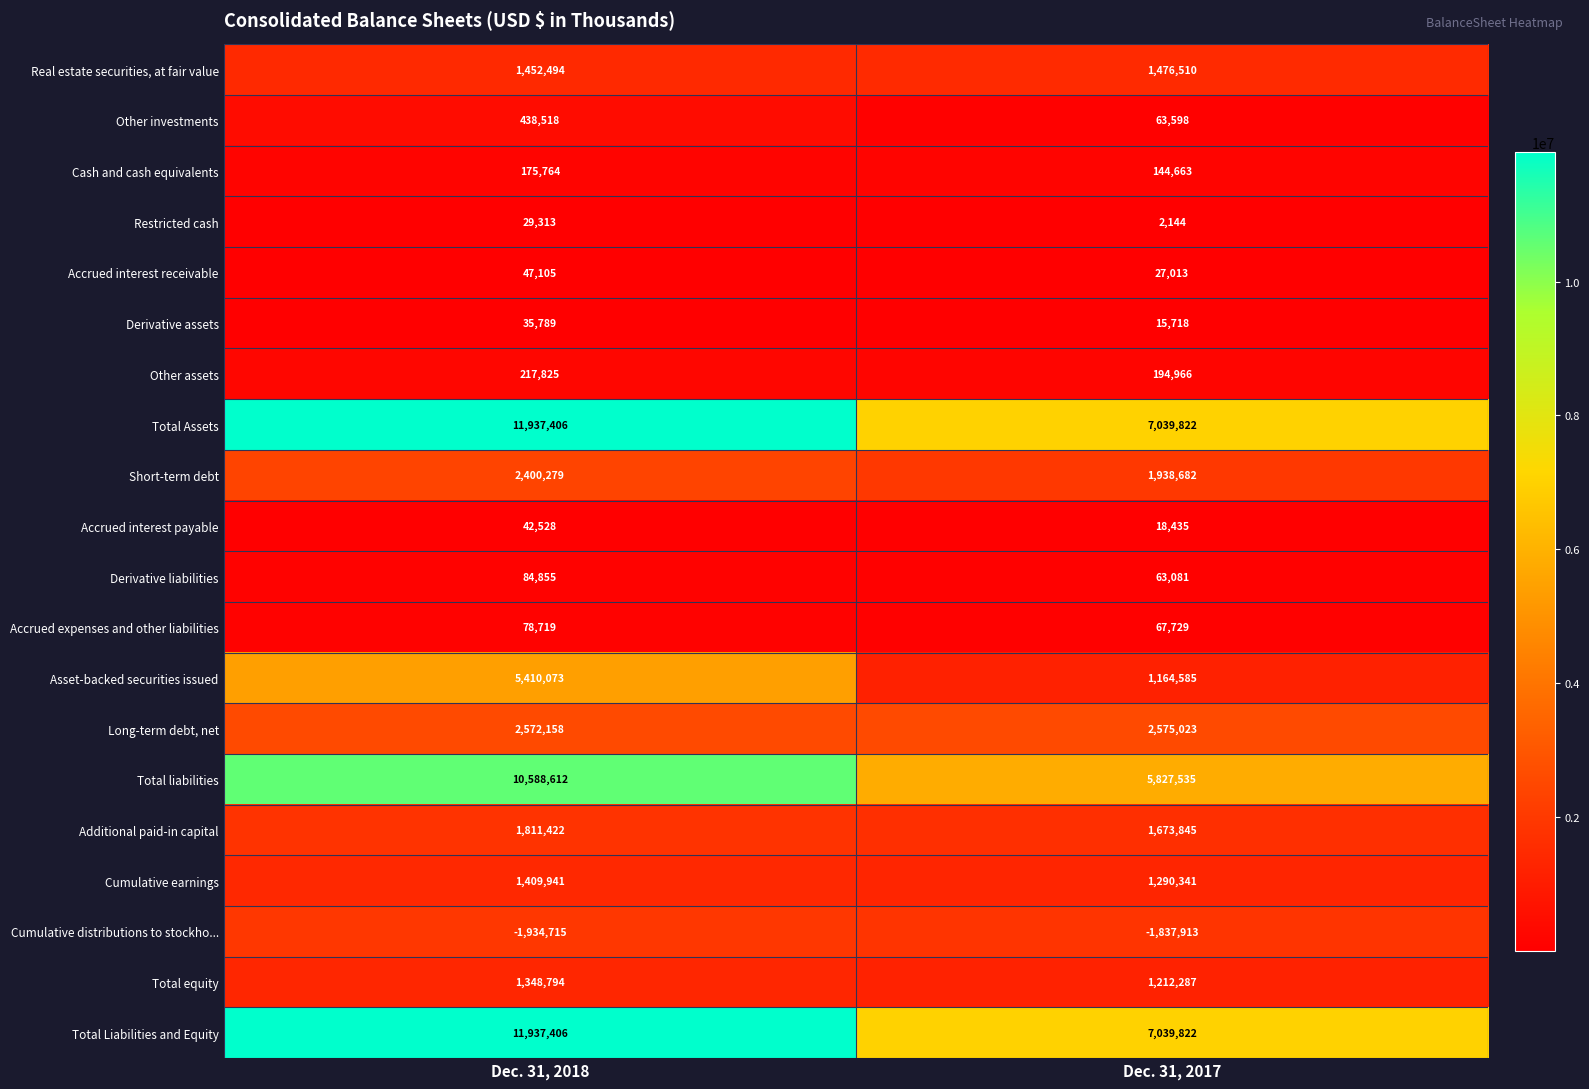

Read the Restricted cash value at Dec. 31, 2018.

29313